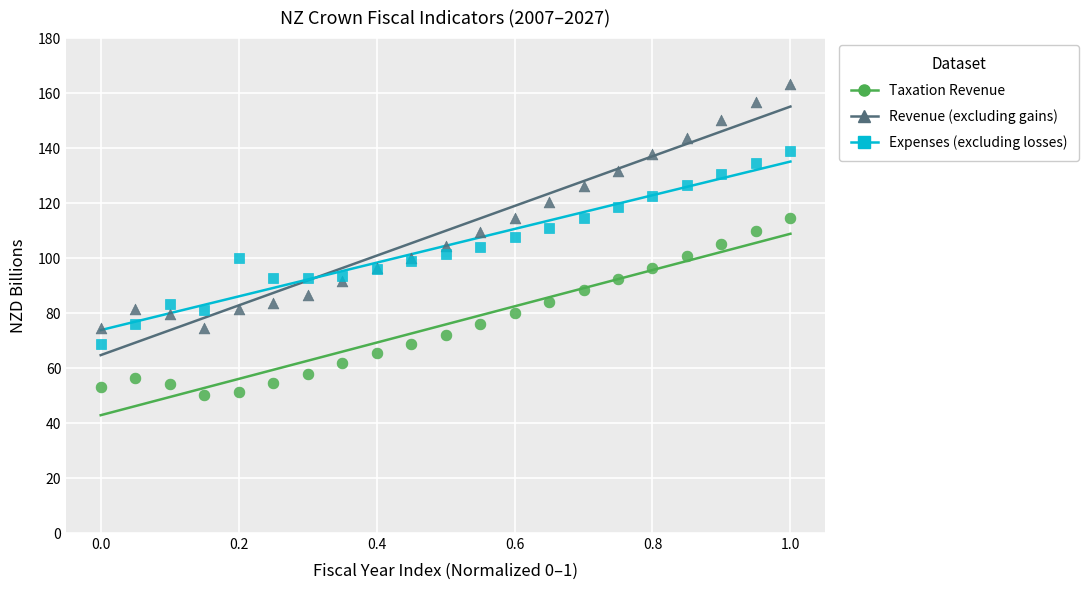

What is the X range (max minus min) for the scatter plot?

1.0